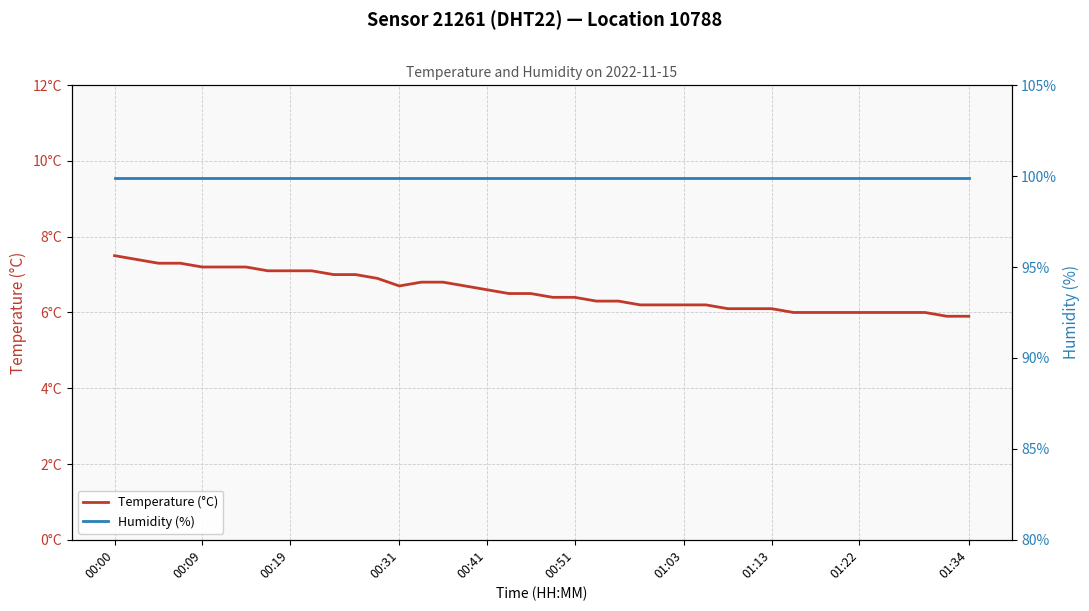

Is the value of Humidity (%) at 23 greater than the value of Temperature (°C) at 37?

Yes